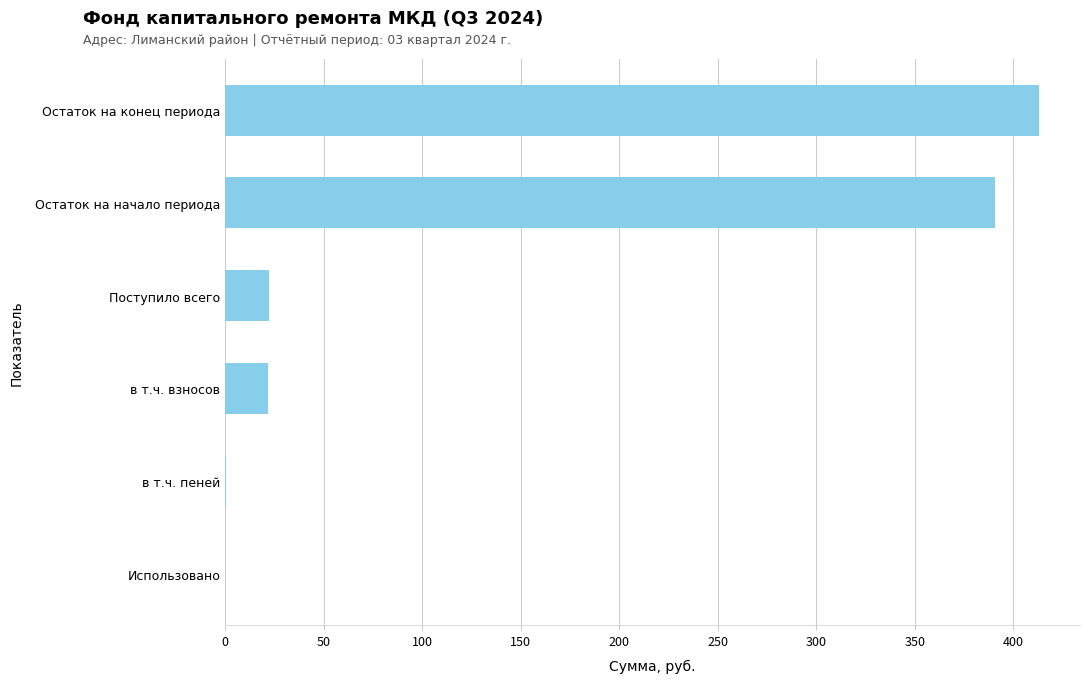

The value at Остаток на конец периода is 260.9. True or false?

False